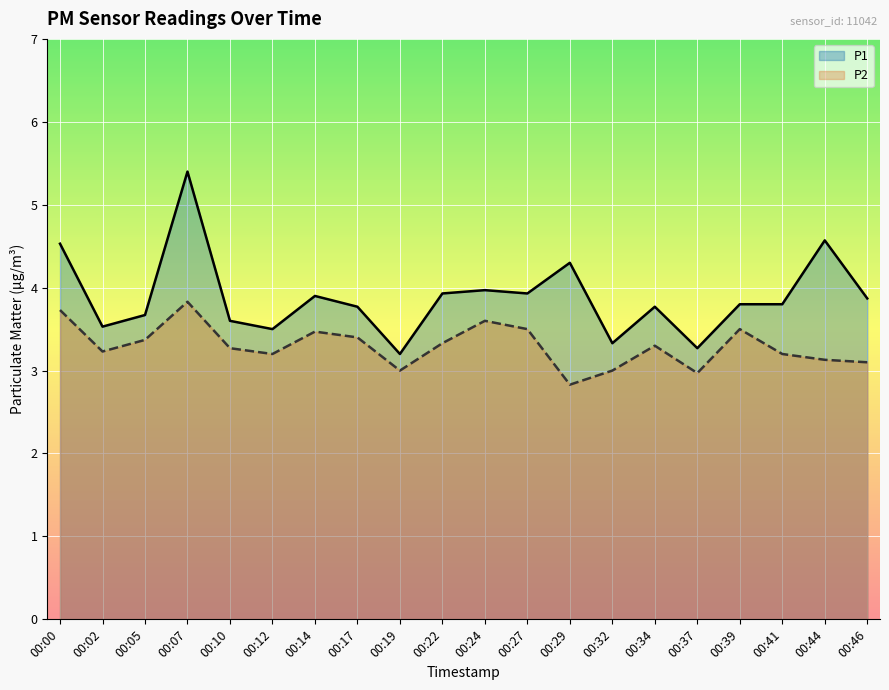

Which has a higher value, 00:19 or 00:44?

00:44